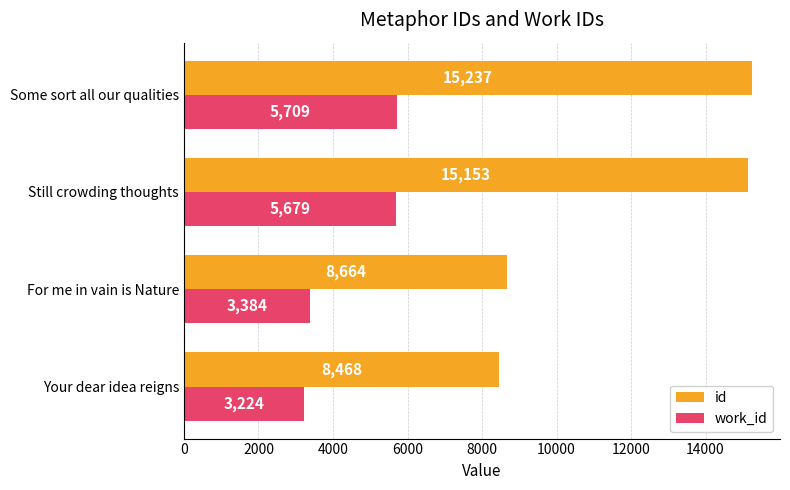

Between Your dear idea reigns and Still crowding thoughts, which series saw the biggest shift?

id